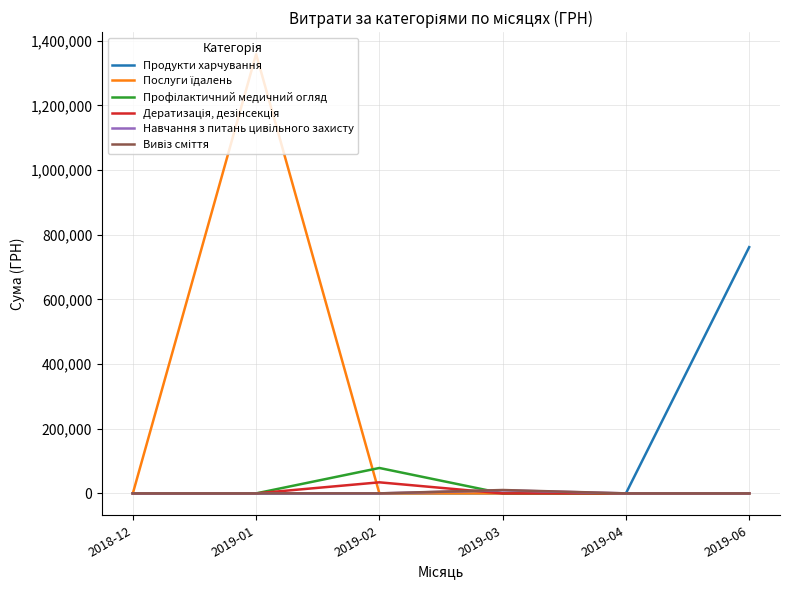

Count the number of categories in the chart.

6